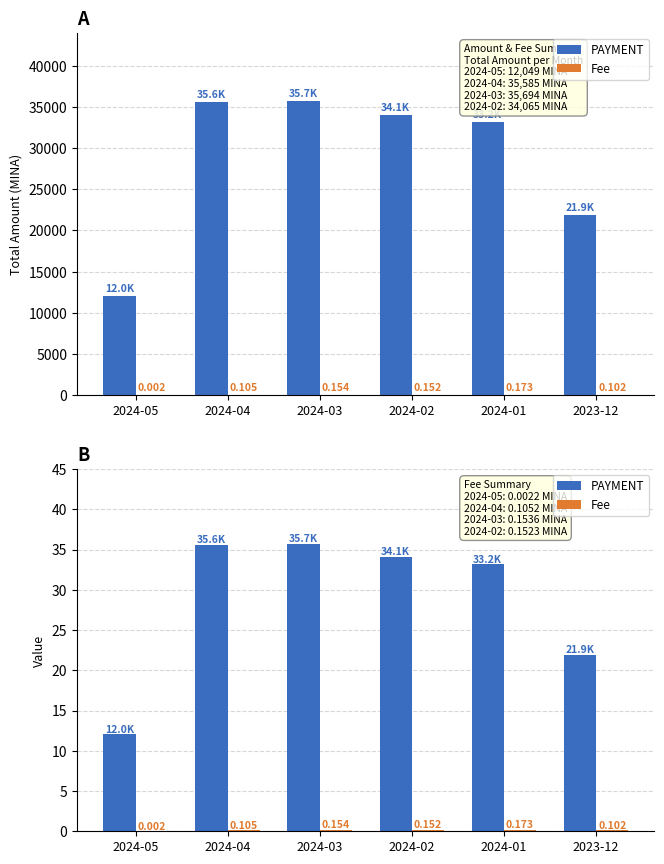

What is the maximum value for PAYMENT?

35.7